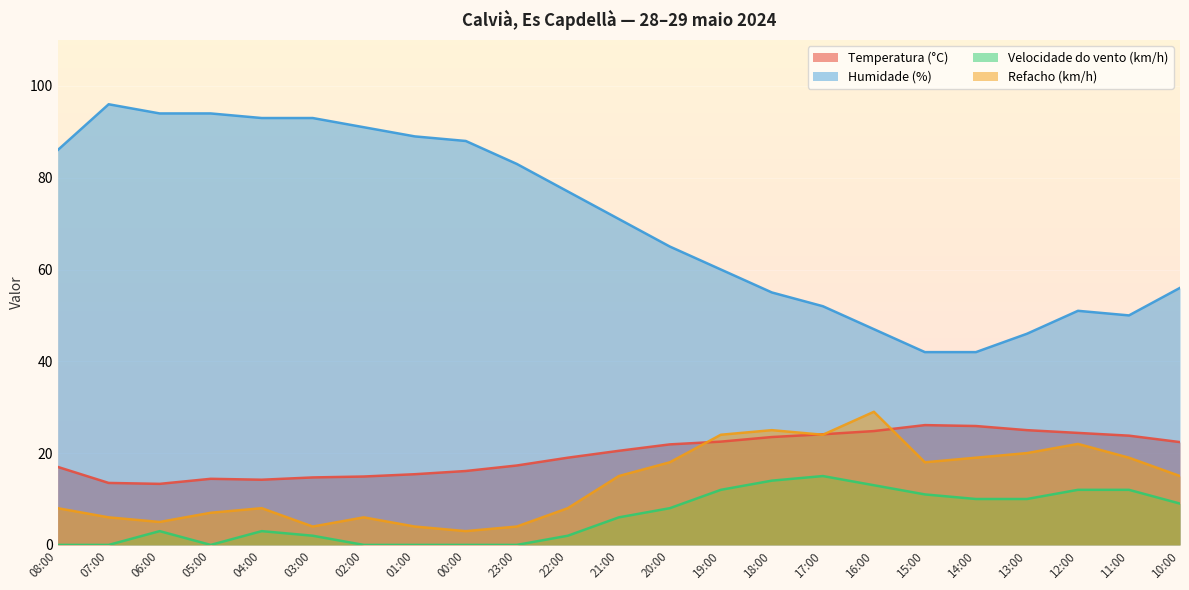

Reading left to right, transcribe all the data shown in this chart.

Temperatura (°C): 08:00=17.0	07:00=13.5	06:00=13.3	05:00=14.4	04:00=14.2	03:00=14.7	02:00=14.9	01:00=15.4	00:00=16.1	23:00=17.3	22:00=19.0	21:00=20.5	20:00=21.9	19:00=22.5	18:00=23.5	17:00=24.1	16:00=24.8	15:00=26.1	14:00=25.9	13:00=25.0	12:00=24.4	11:00=23.8	10:00=22.4
Humidade (%): 08:00=86.0	07:00=96.0	06:00=94.0	05:00=94.0	04:00=93.0	03:00=93.0	02:00=91.0	01:00=89.0	00:00=88.0	23:00=83.0	22:00=77.0	21:00=71.0	20:00=65.0	19:00=60.0	18:00=55.0	17:00=52.0	16:00=47.0	15:00=42.0	14:00=42.0	13:00=46.0	12:00=51.0	11:00=50.0	10:00=56.0
Velocidade do vento (km/h): 08:00=0.0	07:00=0.0	06:00=3.0	05:00=0.0	04:00=3.0	03:00=2.0	02:00=0.0	01:00=0.0	00:00=0.0	23:00=0.0	22:00=2.0	21:00=6.0	20:00=8.0	19:00=12.0	18:00=14.0	17:00=15.0	16:00=13.0	15:00=11.0	14:00=10.0	13:00=10.0	12:00=12.0	11:00=12.0	10:00=9.0
Refacho (km/h): 08:00=8.0	07:00=6.0	06:00=5.0	05:00=7.0	04:00=8.0	03:00=4.0	02:00=6.0	01:00=4.0	00:00=3.0	23:00=4.0	22:00=8.0	21:00=15.0	20:00=18.0	19:00=24.0	18:00=25.0	17:00=24.0	16:00=29.0	15:00=18.0	14:00=19.0	13:00=20.0	12:00=22.0	11:00=19.0	10:00=15.0